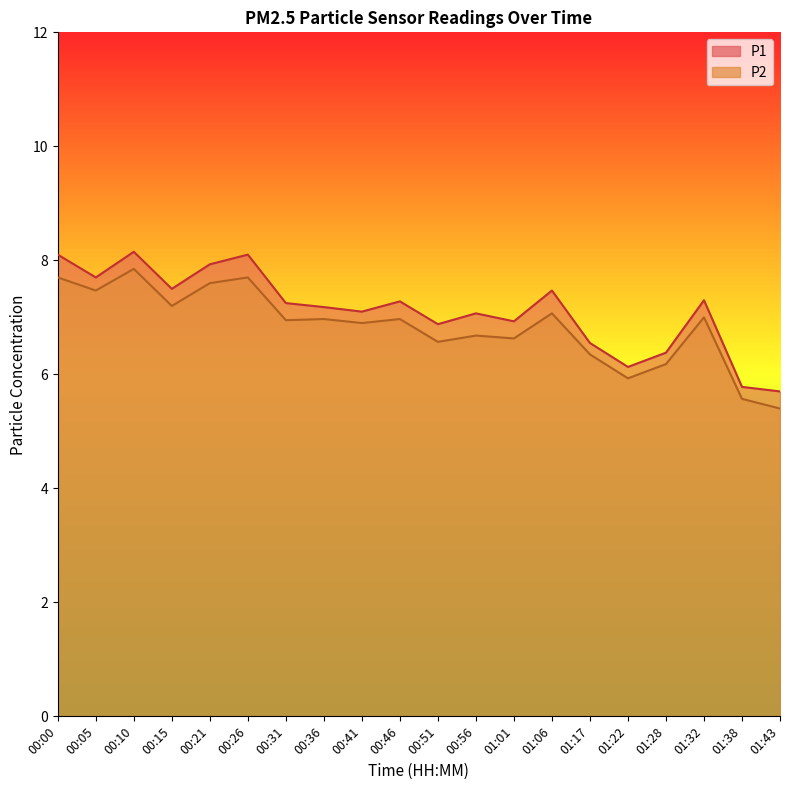

How many distinct data groups are displayed?

2